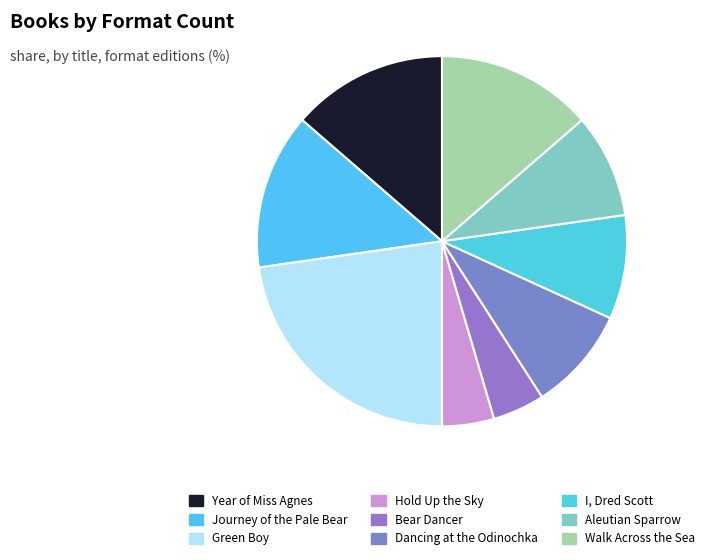

Is the sum of Hold Up the Sky and Green Boy greater than half?

No